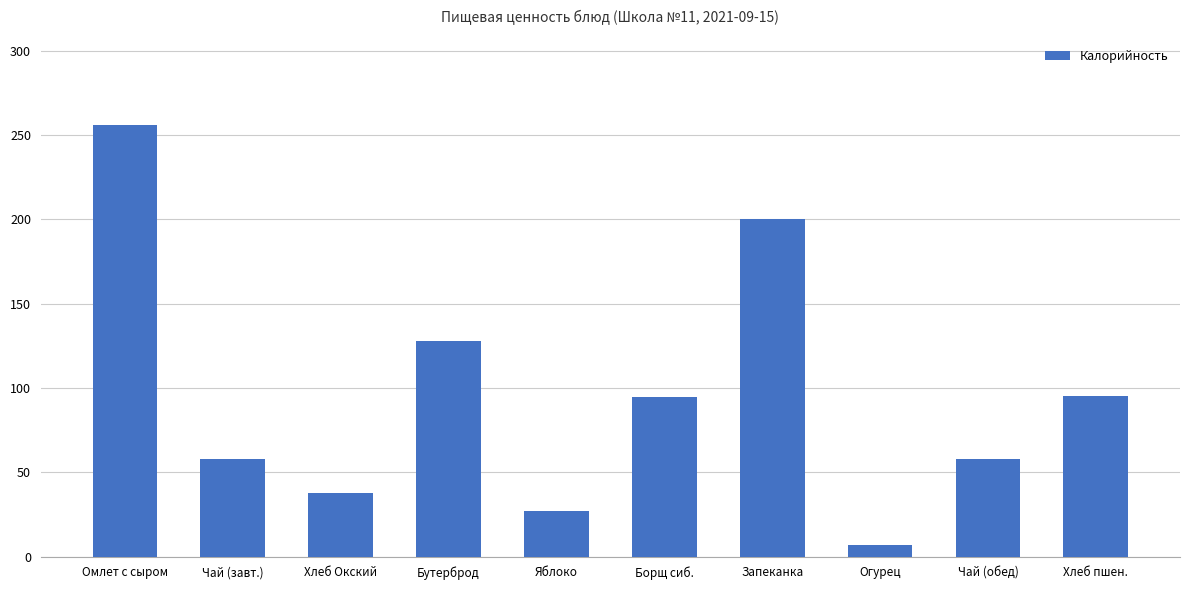

The chart shows a value of 200.0 at Запеканка. True or false?

True